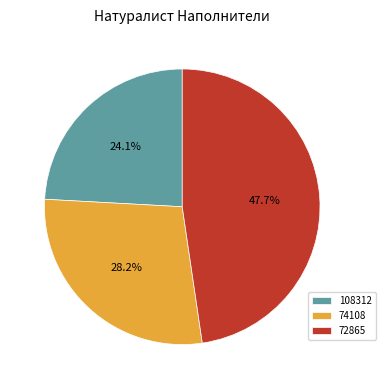

How many segments does this pie chart have?

3